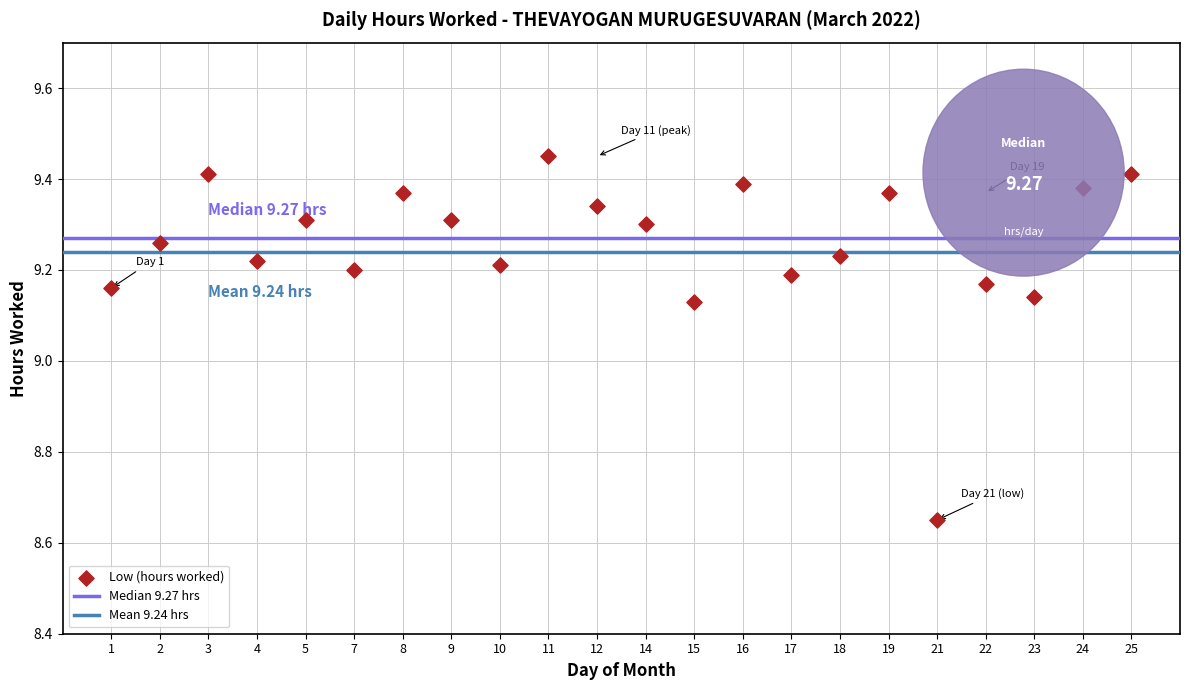

What is the range of Y values (max minus min)?

0.8